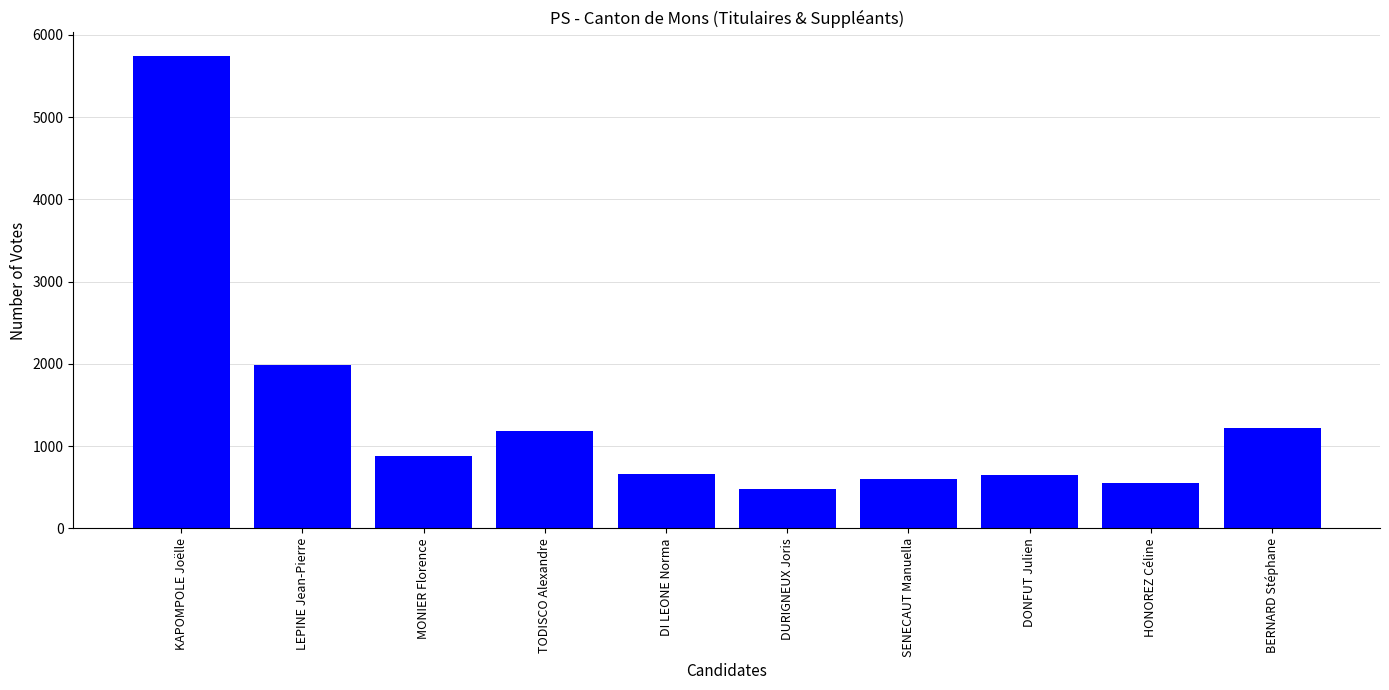

Which category has the lowest value across all series?

DURIGNEUX Joris